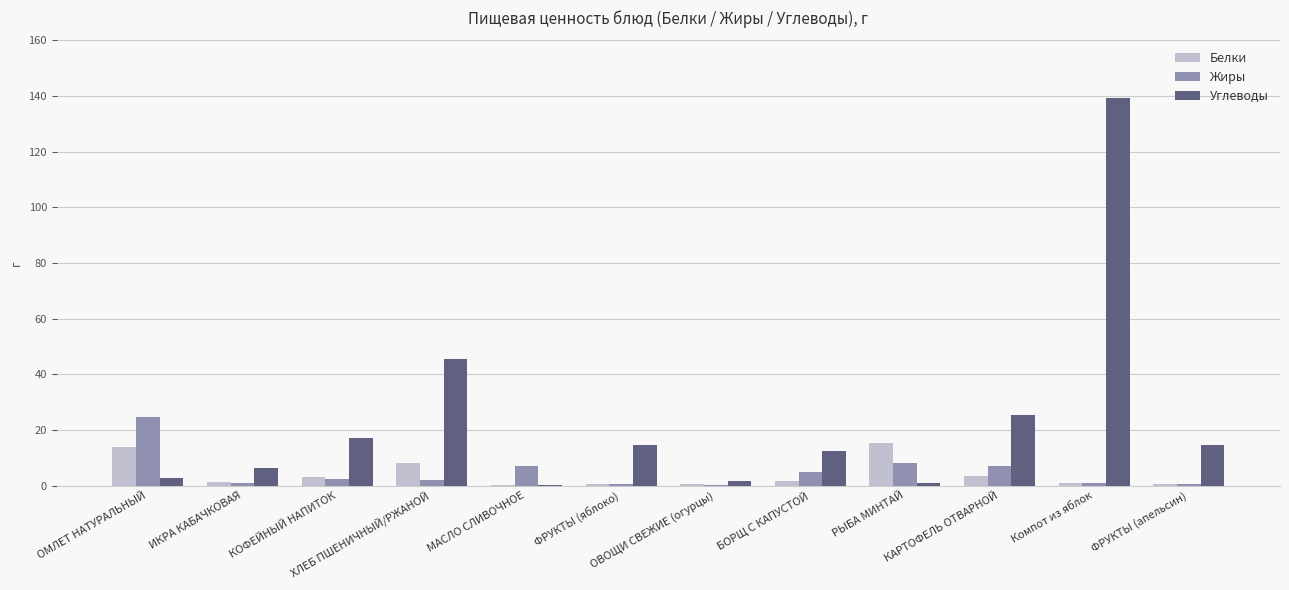

What is the sum of all Белки values?

49.9